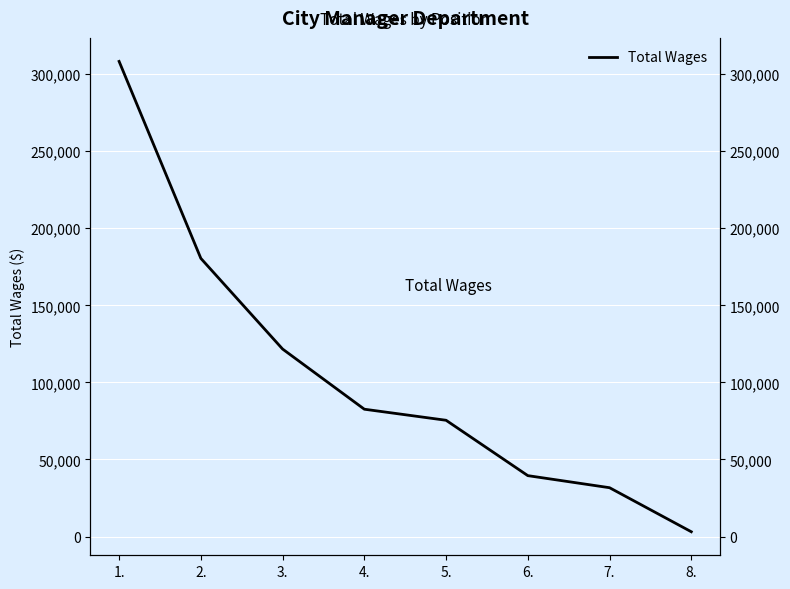

How many lines are shown in the chart?

1